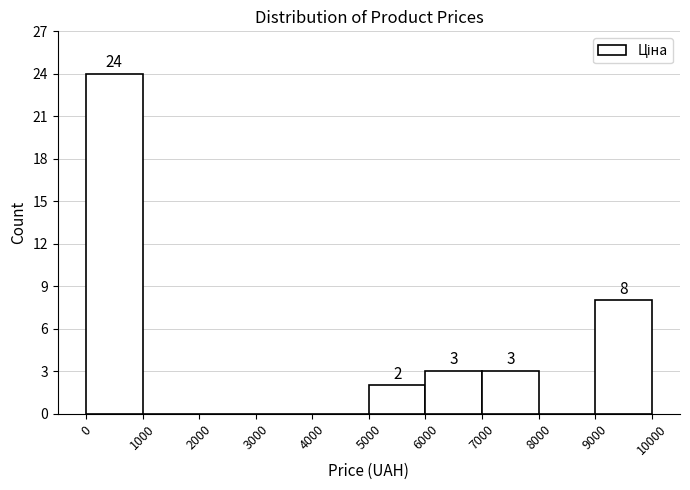

Over which range of the x-axis is the bar tallest?

0 to 1000